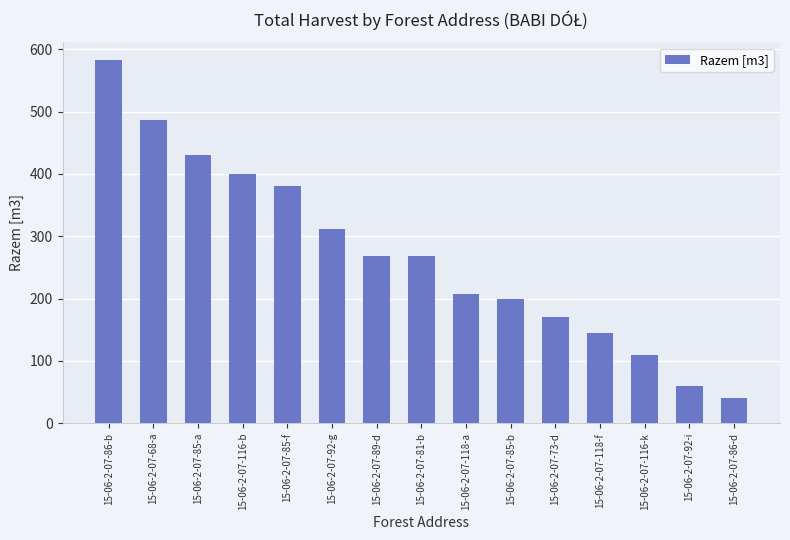

What is the label of the 1st bar from the left?

15-06-2-07-86-b